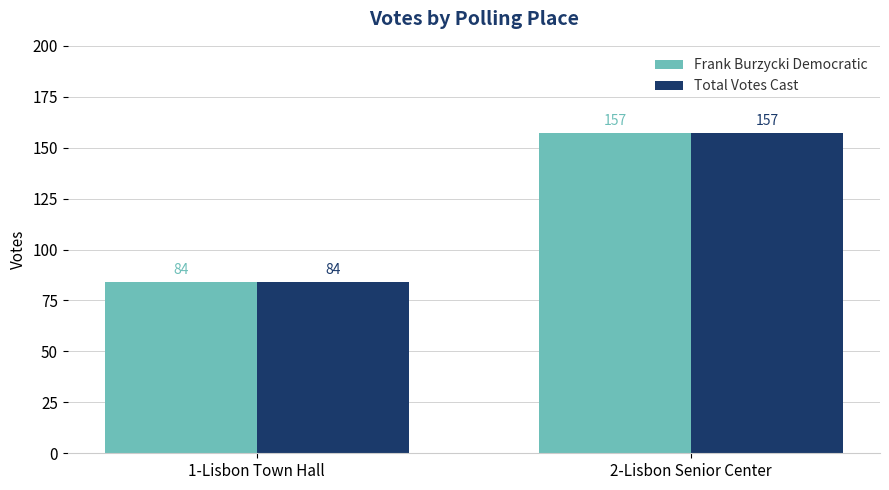

Is the value of Frank Burzycki Democratic at 1-Lisbon Town Hall greater than the value of Total Votes Cast at 2-Lisbon Senior Center?

No